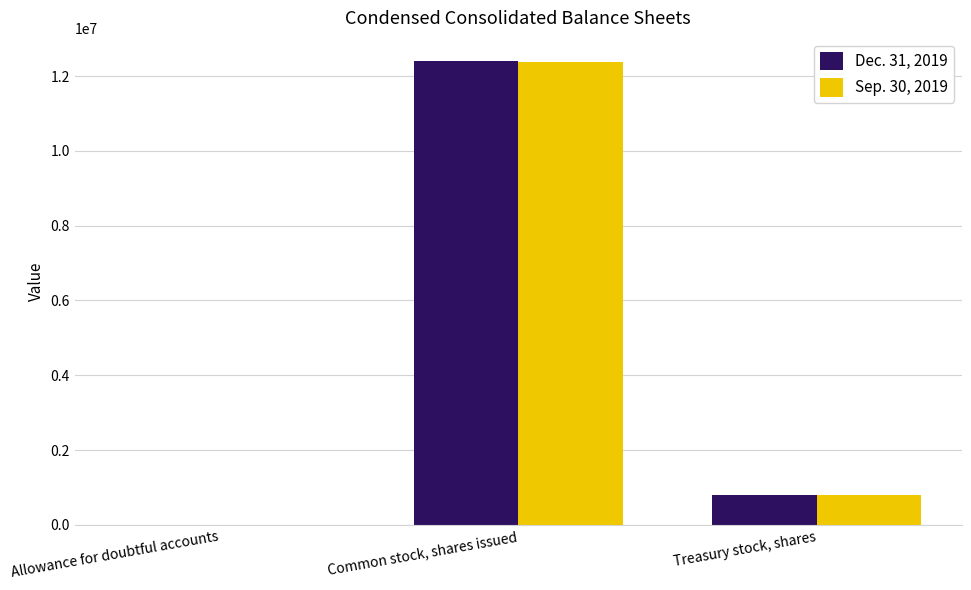

What is the greatest value displayed?

12403231